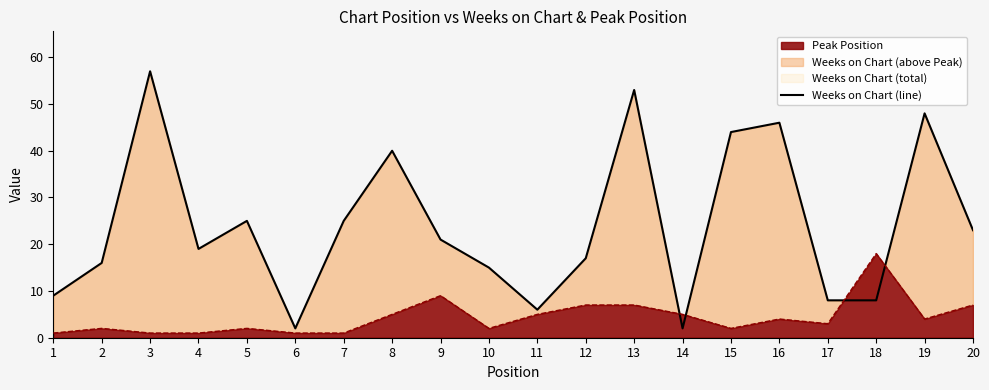

At which category does the data reach its first local valley?

4